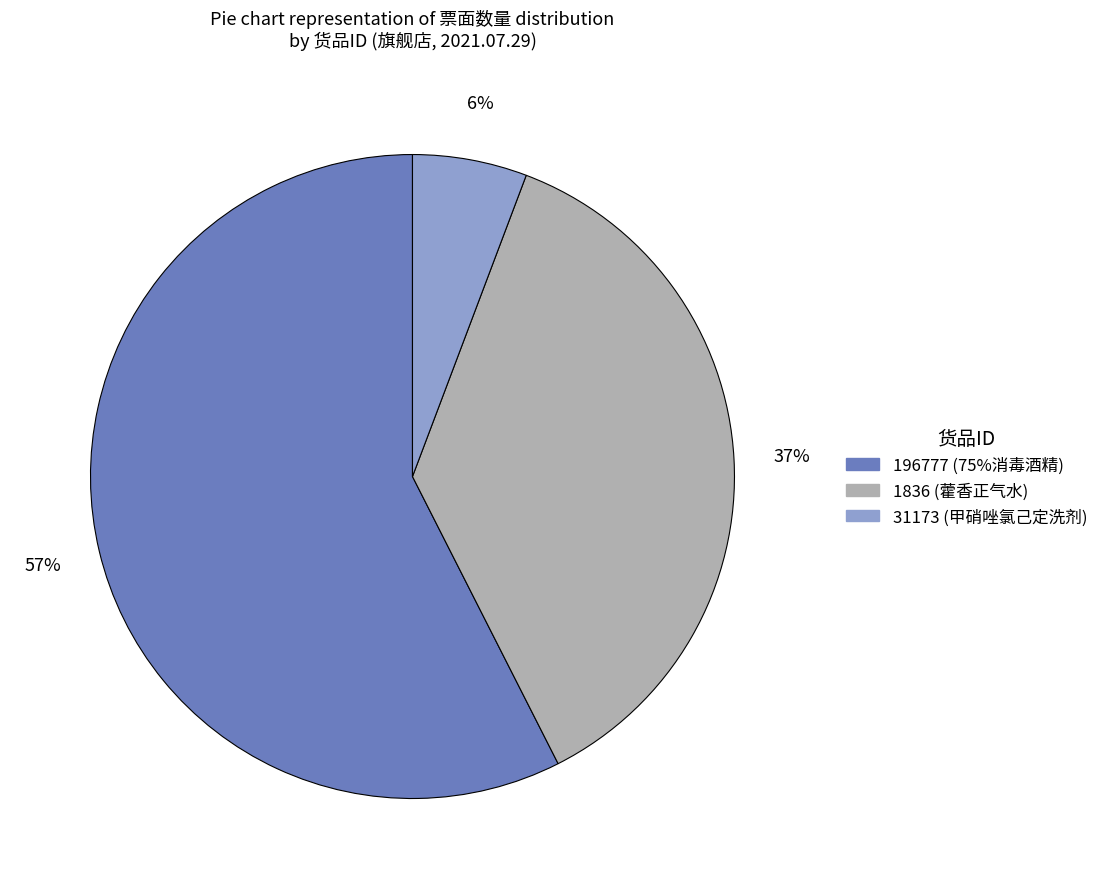

Rank the categories by value from highest to lowest.

196777 (75%消毒酒精), 1836 (藿香正气水), 31173 (甲硝唑氯己定洗剂)